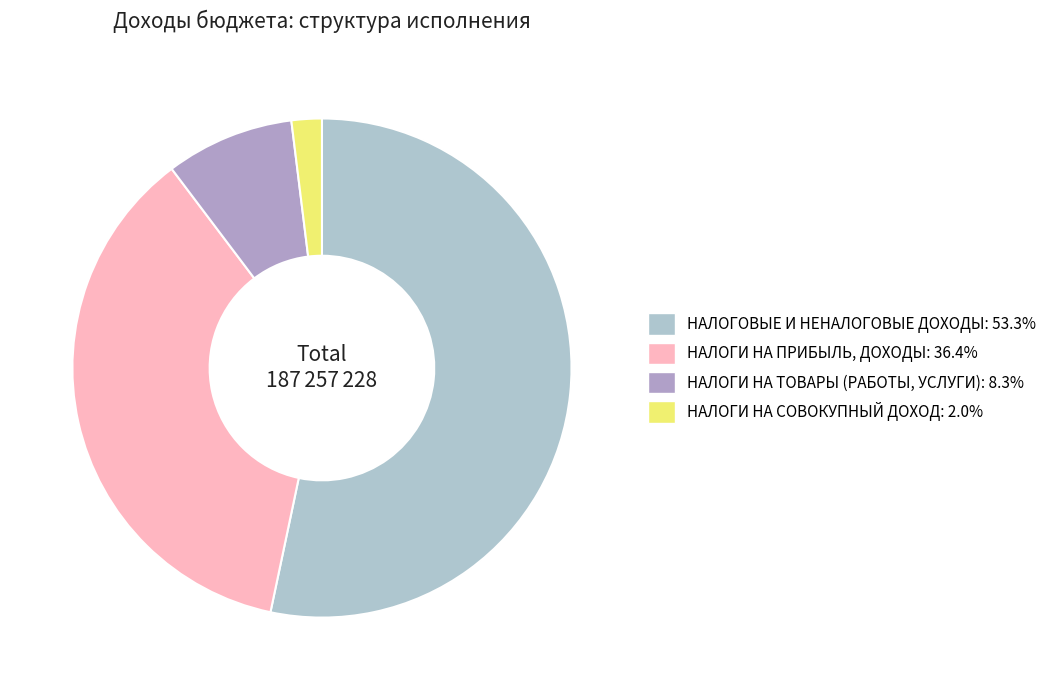

The НАЛОГИ НА СОВОКУПНЫЙ ДОХОД slice represents 12% of the pie. True or false?

False